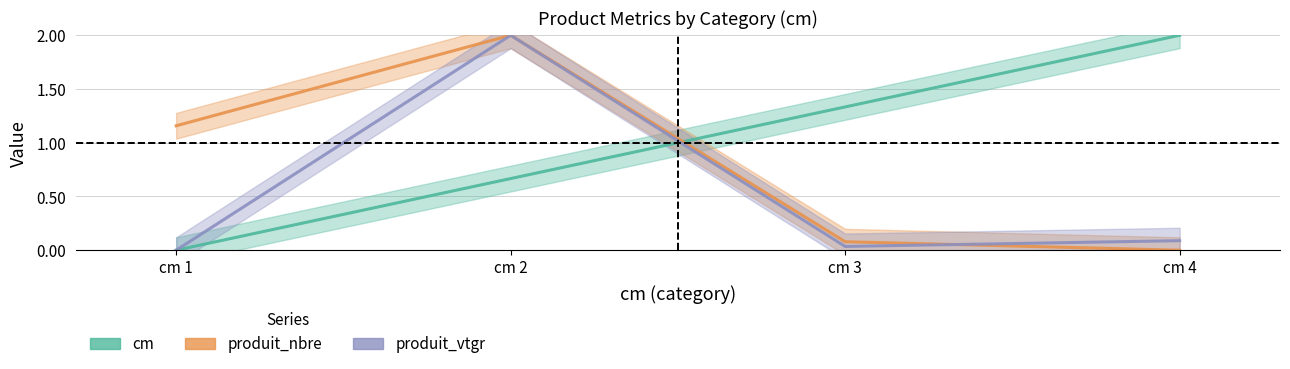

Which has a higher value, cm 1 or cm 3?

cm 3